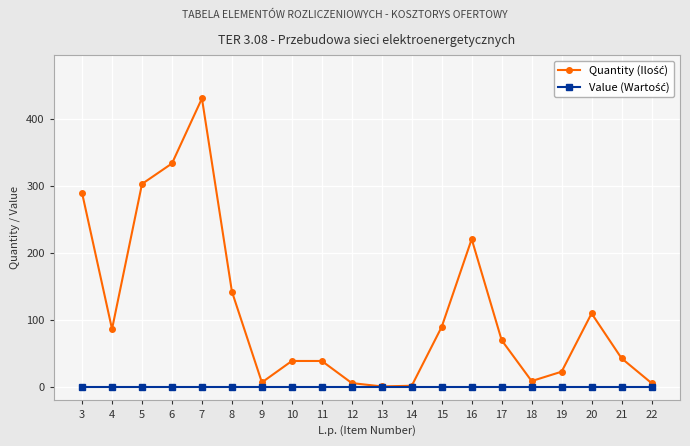

What is the maximum value shown in the chart?

431.0